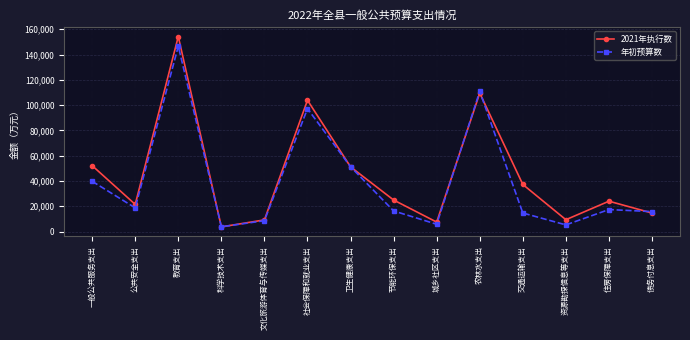

At which category is the sum across all series the highest?

教育支出